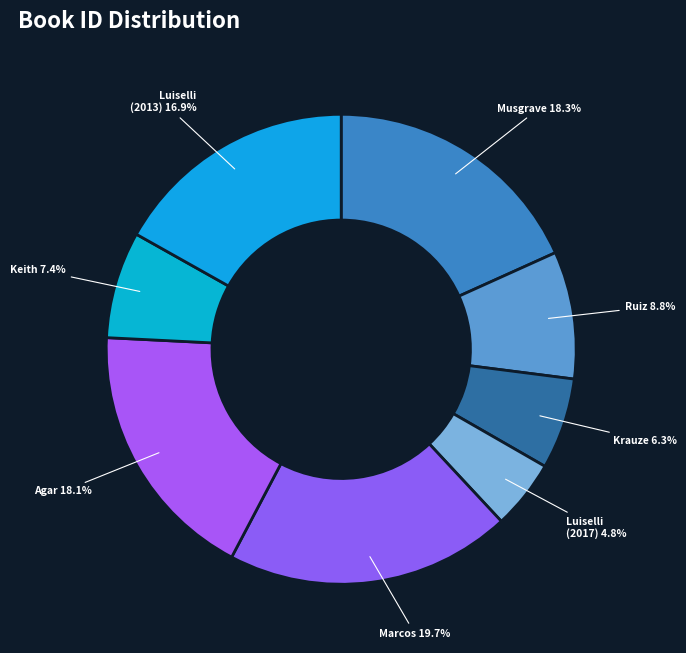

Which slice is the largest?

Marcos